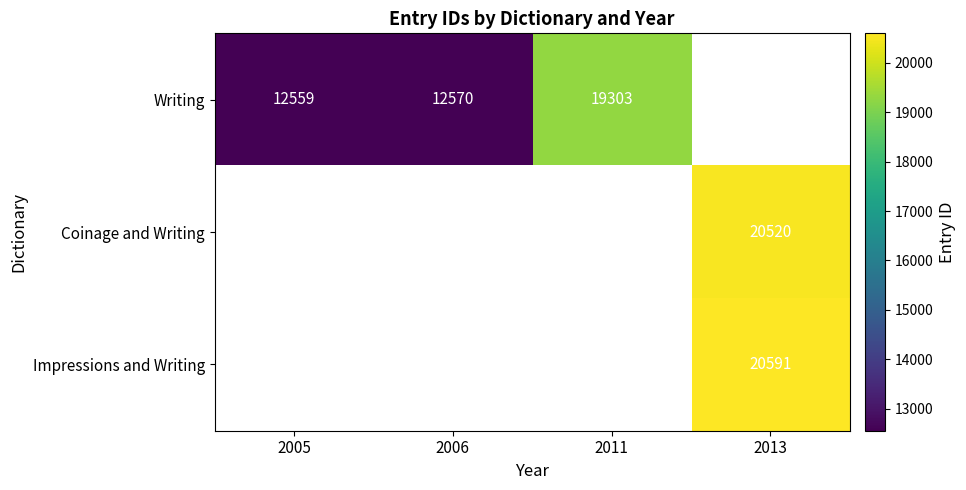

Is it true that Writing equals 12570 at 2006?

True